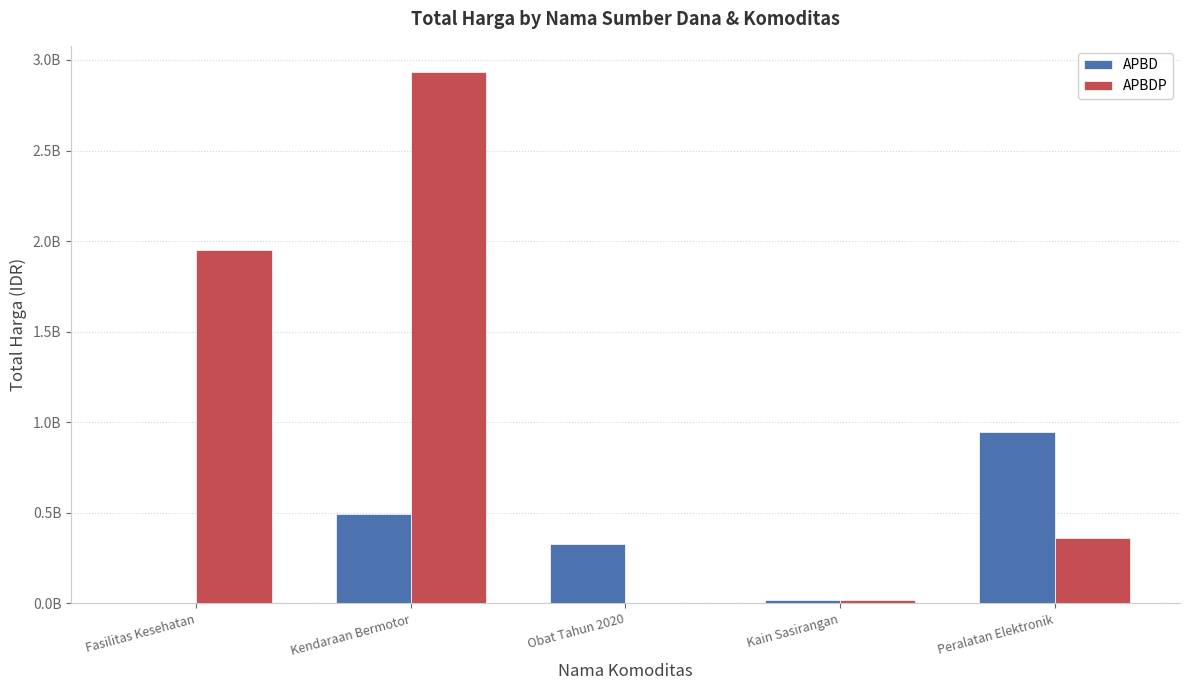

What is the difference between the APBDP values at Kain Sasirangan and Fasilitas Kesehatan?

1934022940